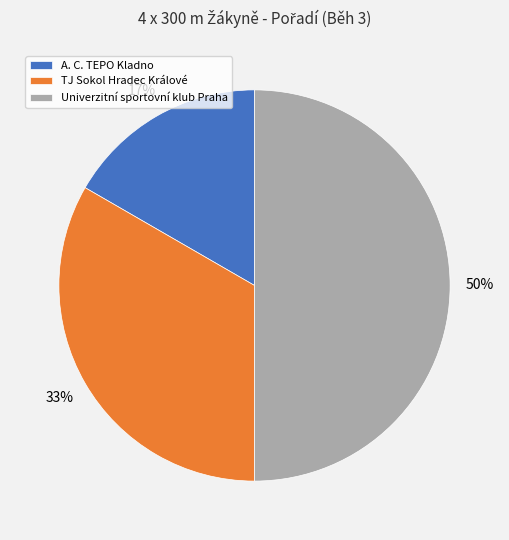

How many segments does this pie chart have?

3